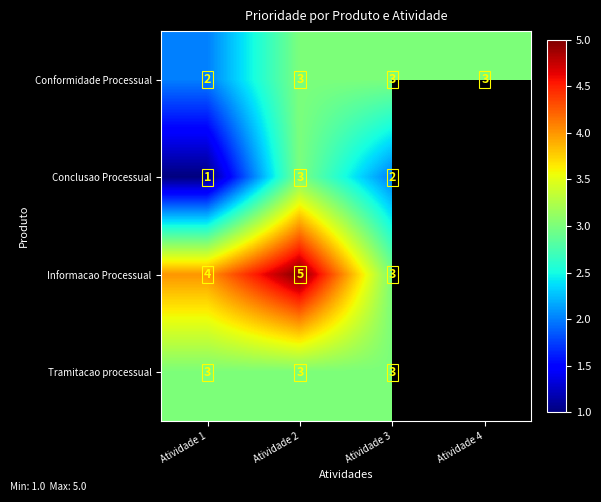

The value of Tramitacao processual at Atividade 1 is 5. True or false?

False